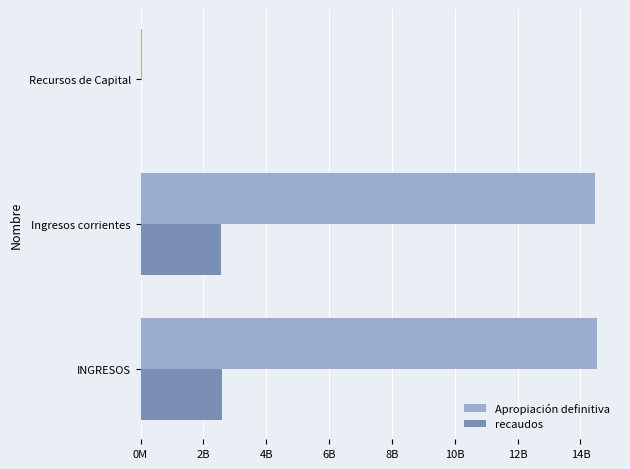

What are all the series names shown in the legend?

Apropiación definitiva, recaudos